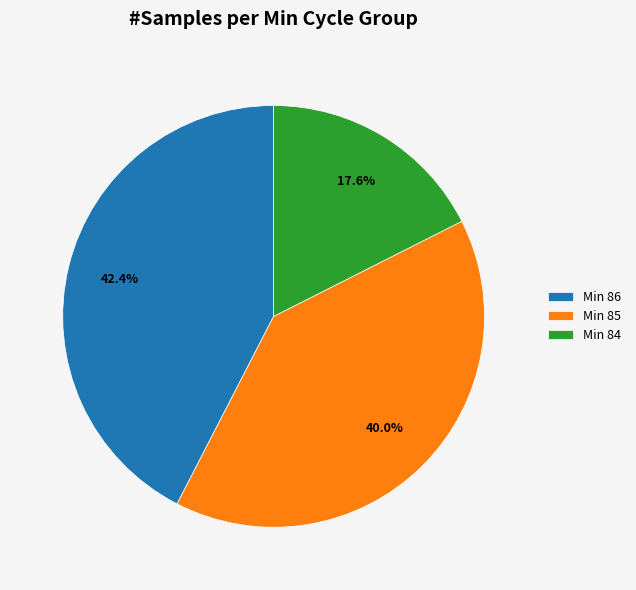

To the nearest percent, what is the average slice percentage?

33%